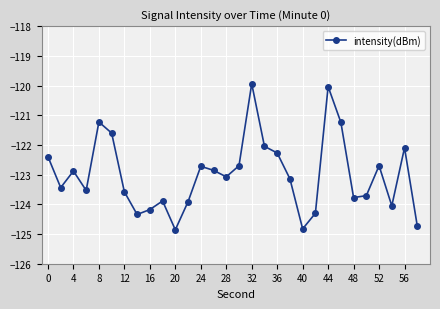

What is the difference between the maximum and minimum values?

4.9